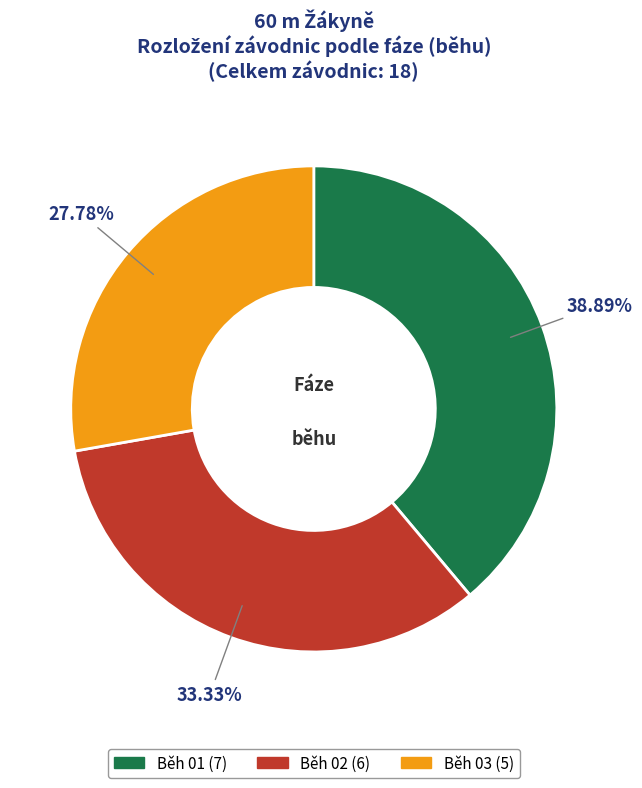

To the nearest percent, what is the combined percentage of Běh 01 and Běh 02?

72%